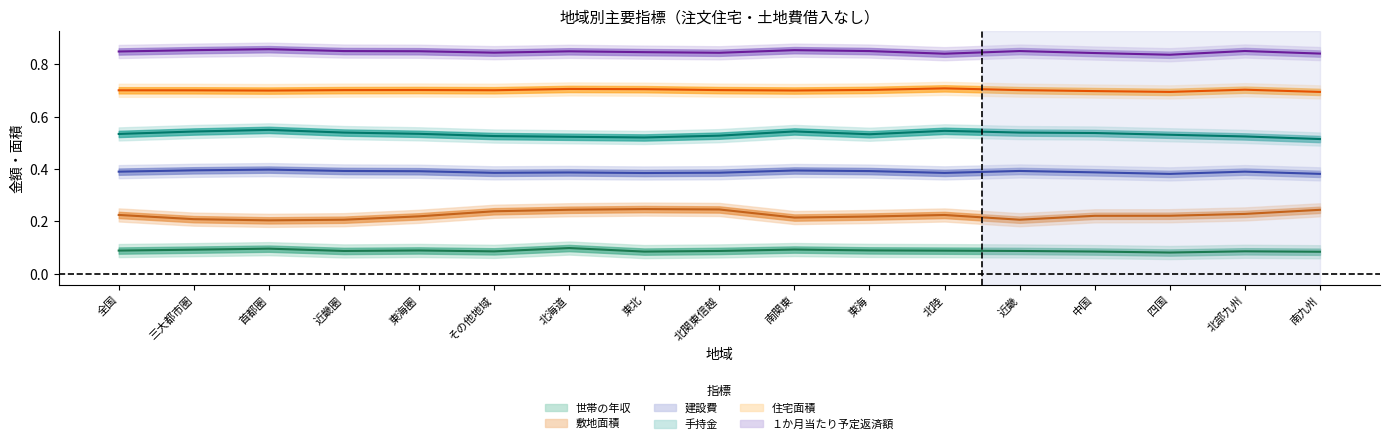

How many lines are shown in the chart?

6